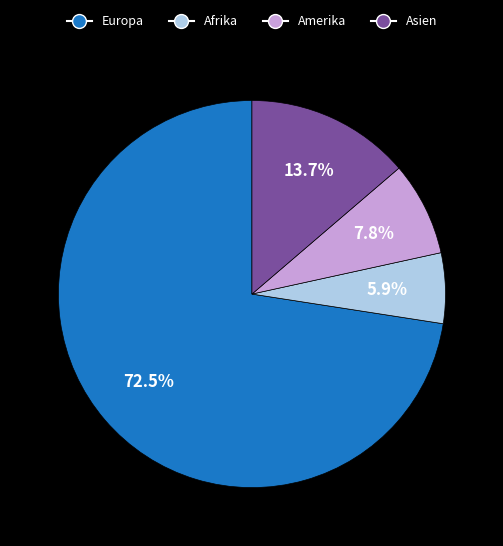

Is there a majority slice in this chart?

Yes